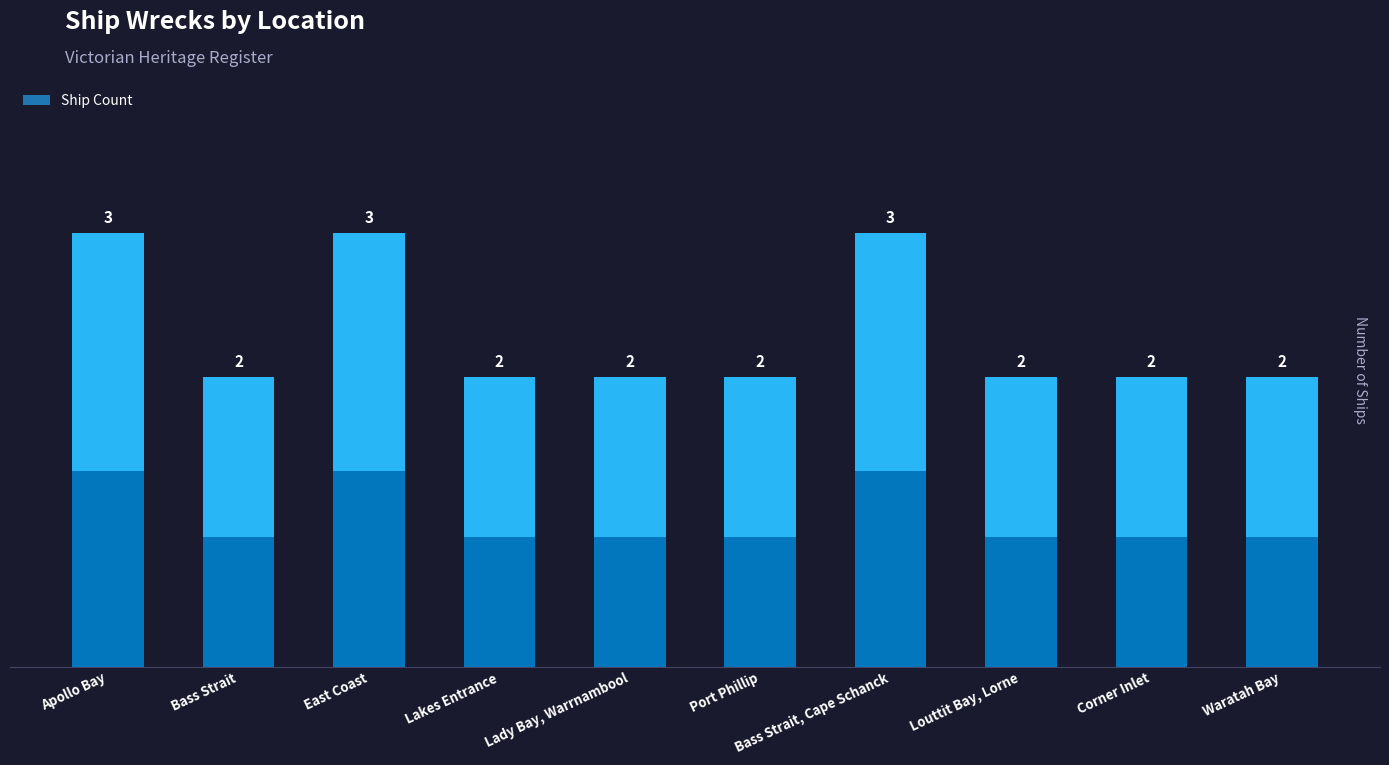

The chart shows a value of 3 at East Coast. True or false?

True